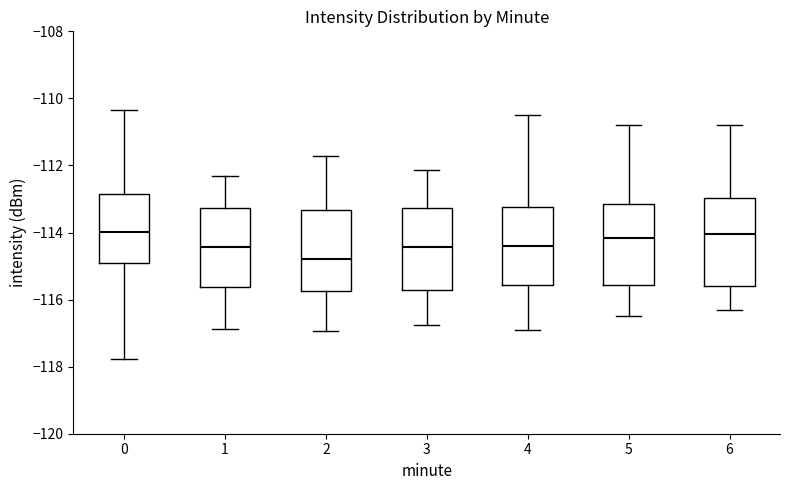

Where is the upper edge of the box at x = 6 on the y-axis? The values are not printed on the chart, so give them approximately, as read against the axis.

-113.0